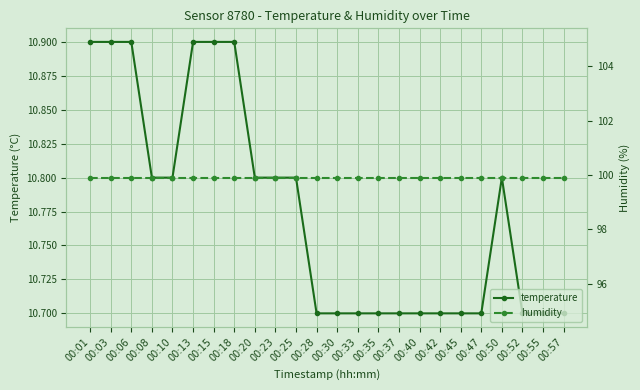

How many data points does each series have?

24